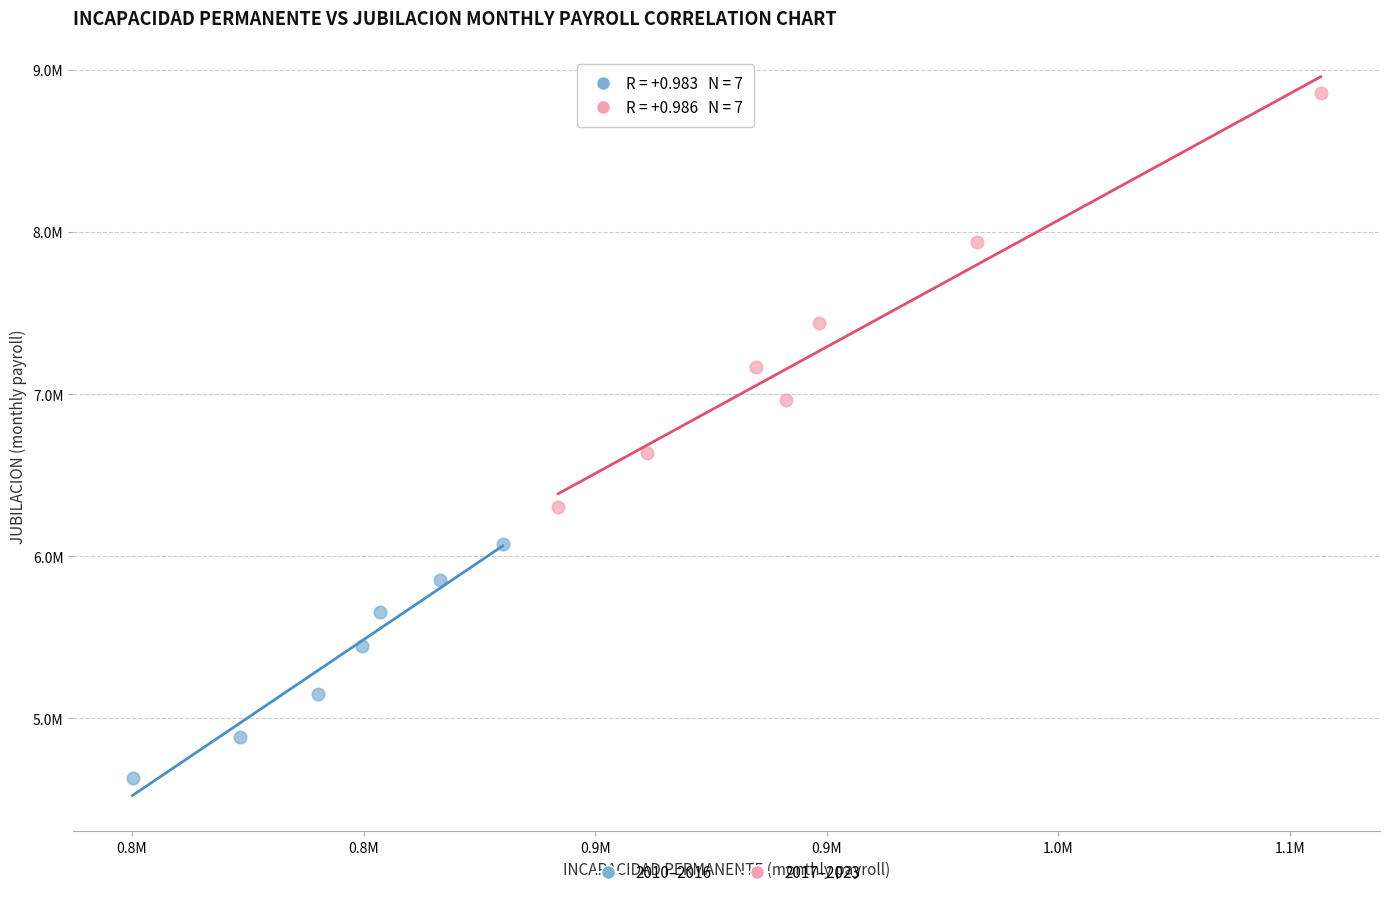

What are all the series names shown in the legend?

2010–2016, 2017–2023